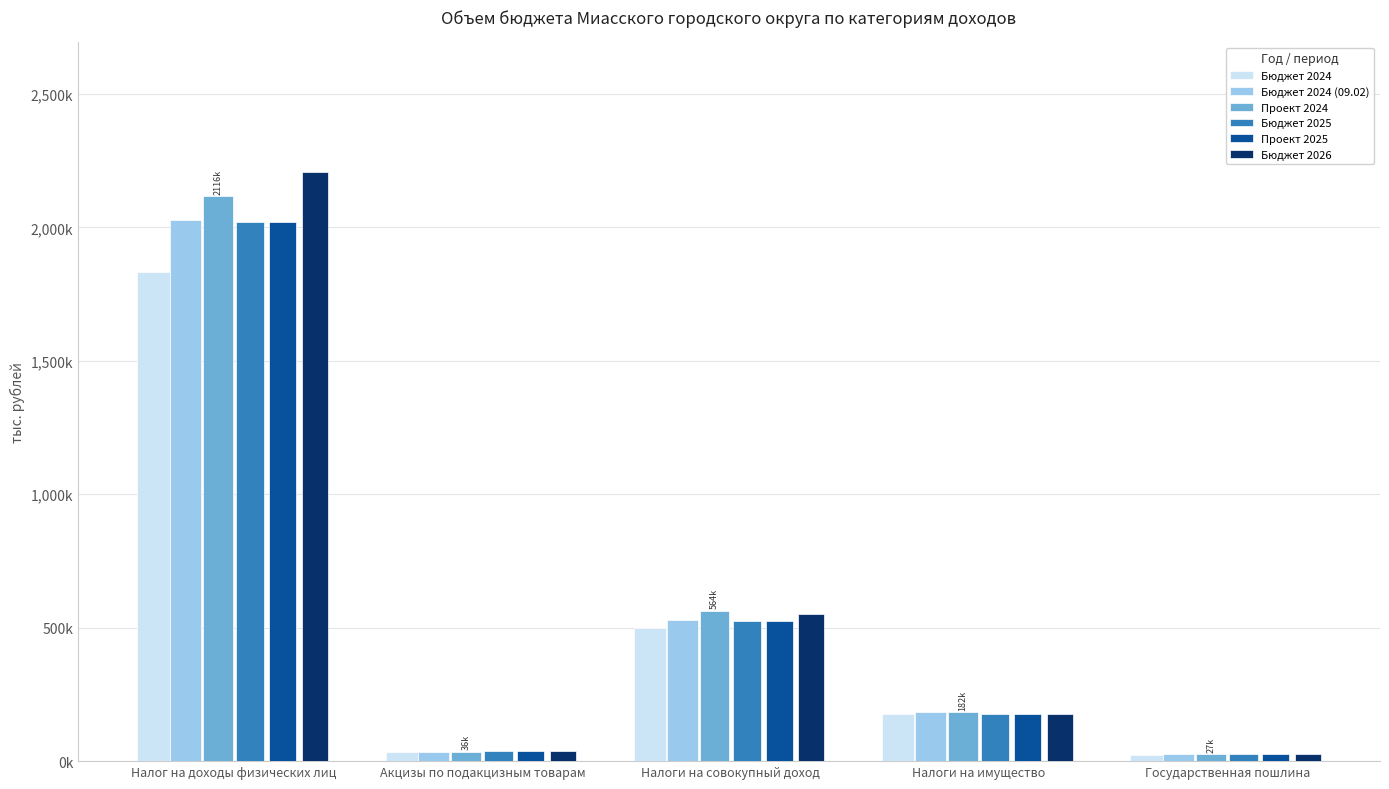

Is it true that Бюджет 2025 equals 217362.9 at Налоги на совокупный доход?

False